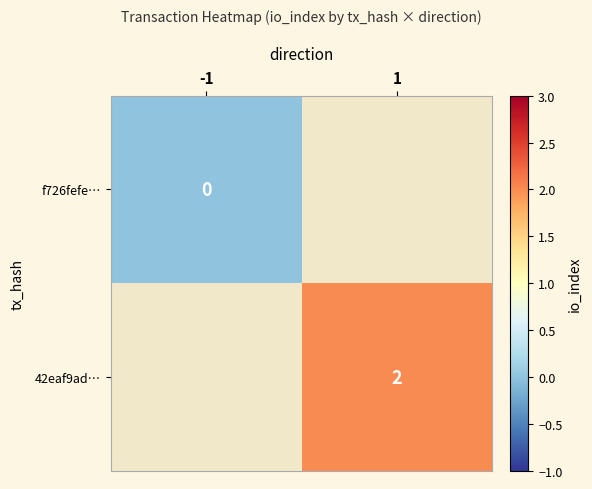

True or false: 42eaf9ad… has a value of 2 at 1.

True